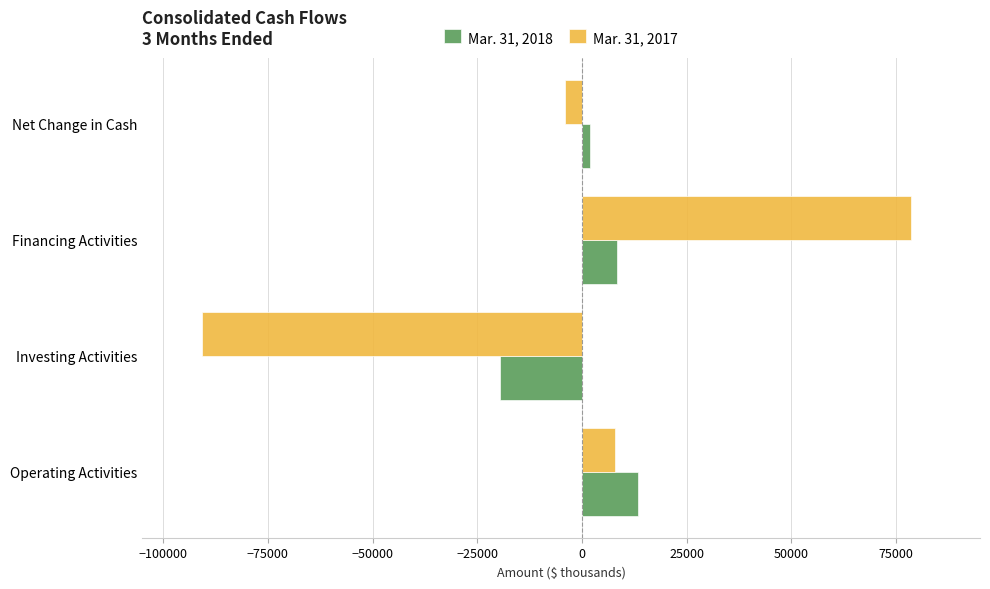

What are all the series names shown in the legend?

Mar. 31, 2018, Mar. 31, 2017